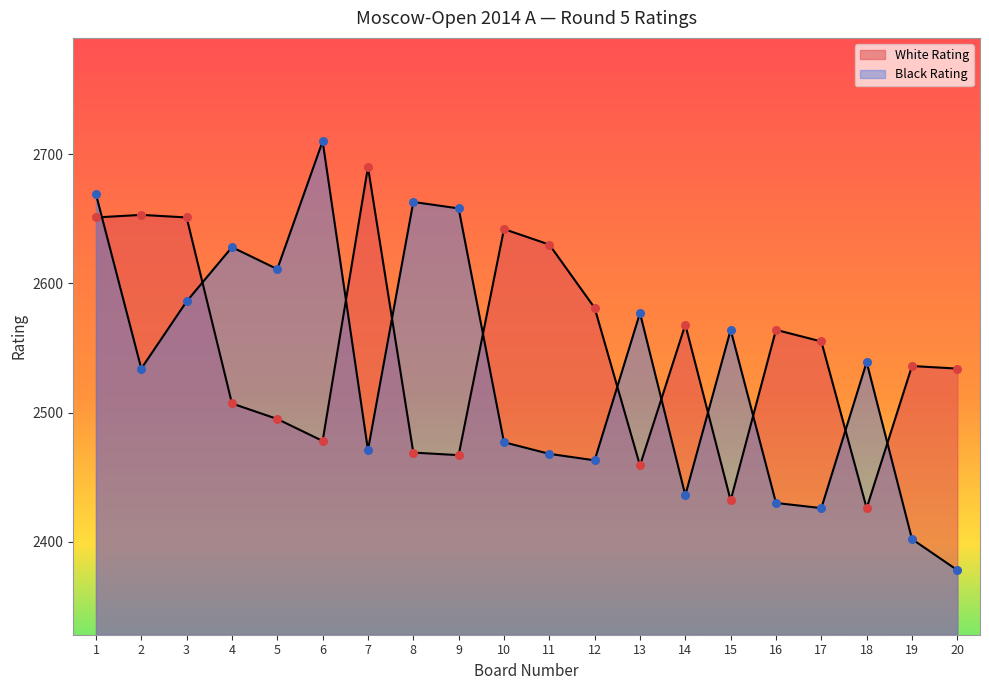

At how many categories does at least one series exceed 2391?

20